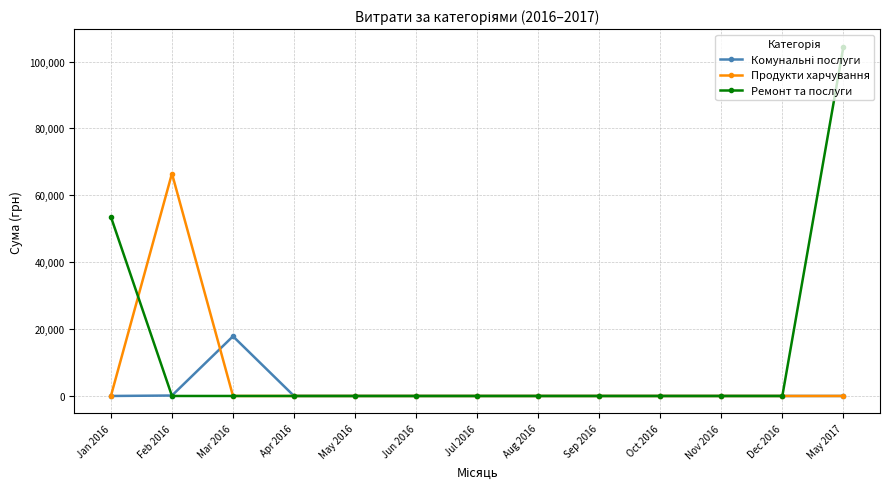

What is the difference between the maximum and second lowest values in the Ремонт та послуги series?

104400.0